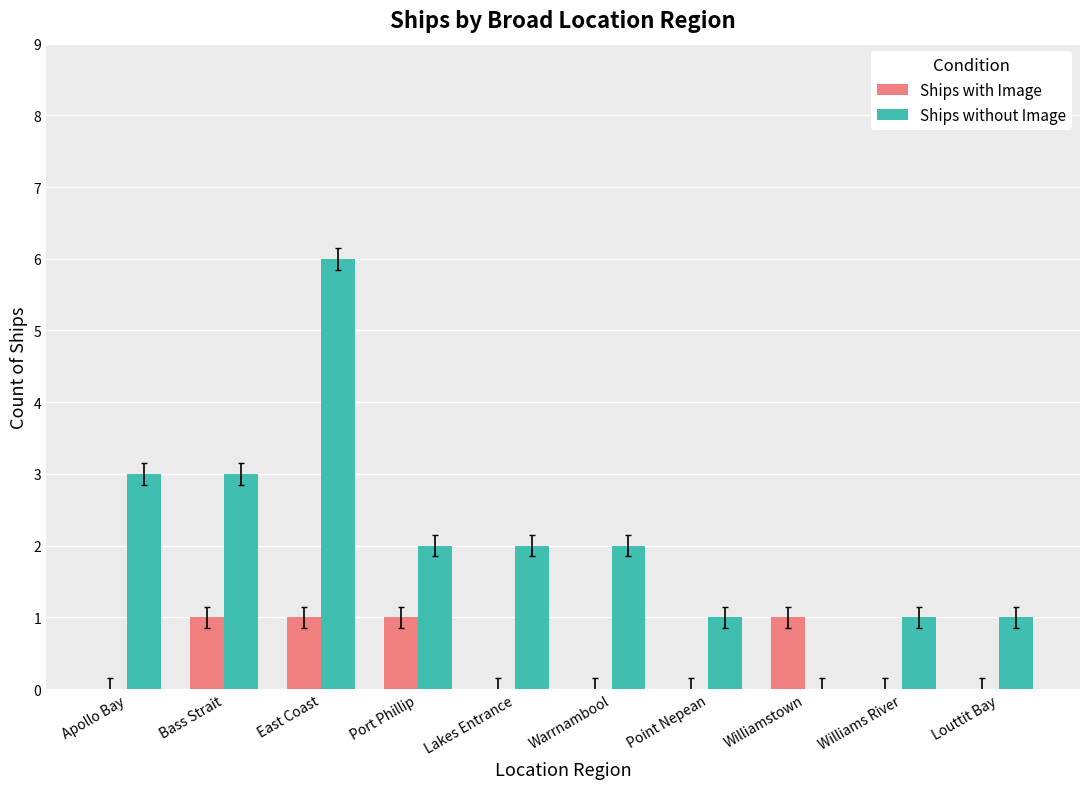

Reading right to left, what are all the values shown in this chart?

Ships with Image: 0	0	1	0	0	0	1	1	1	0
Ships without Image: 1	1	0	1	2	2	2	6	3	3